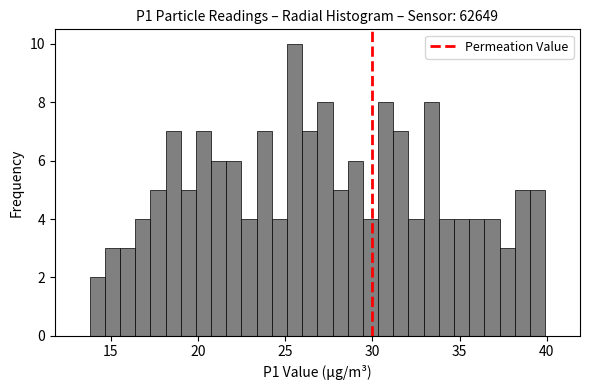

Read against the x-axis, roughly where is the centre of the tallest bar?

25.5